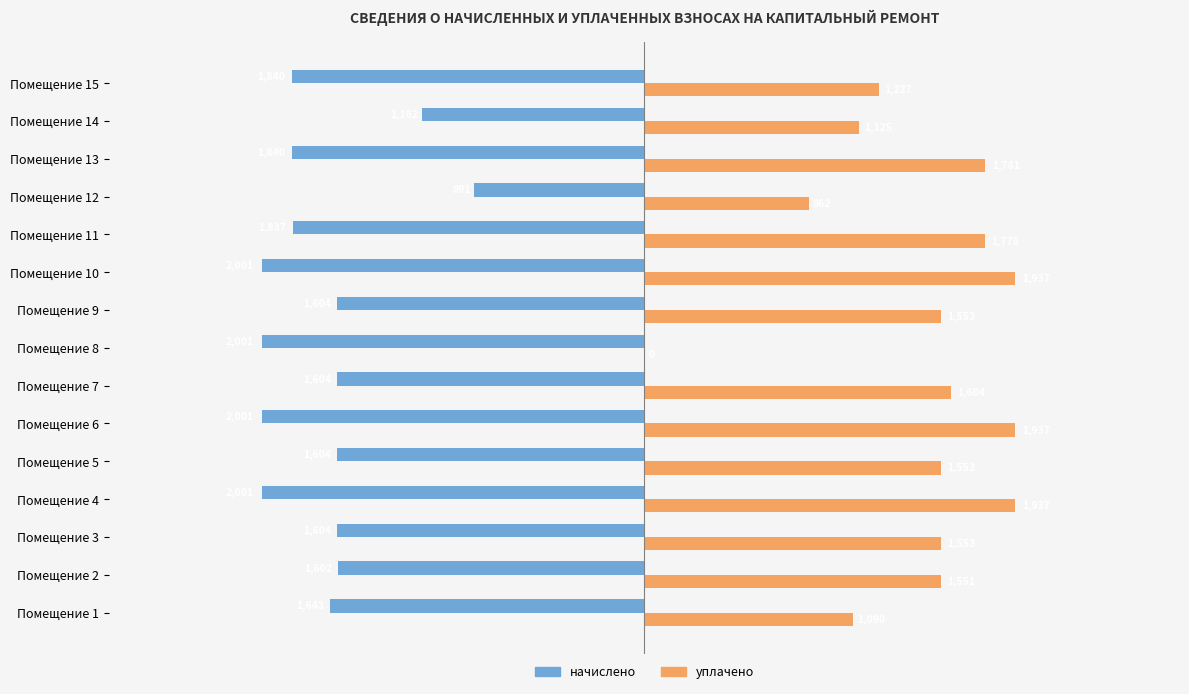

At which category is the sum across all series the highest?

Помещение 7